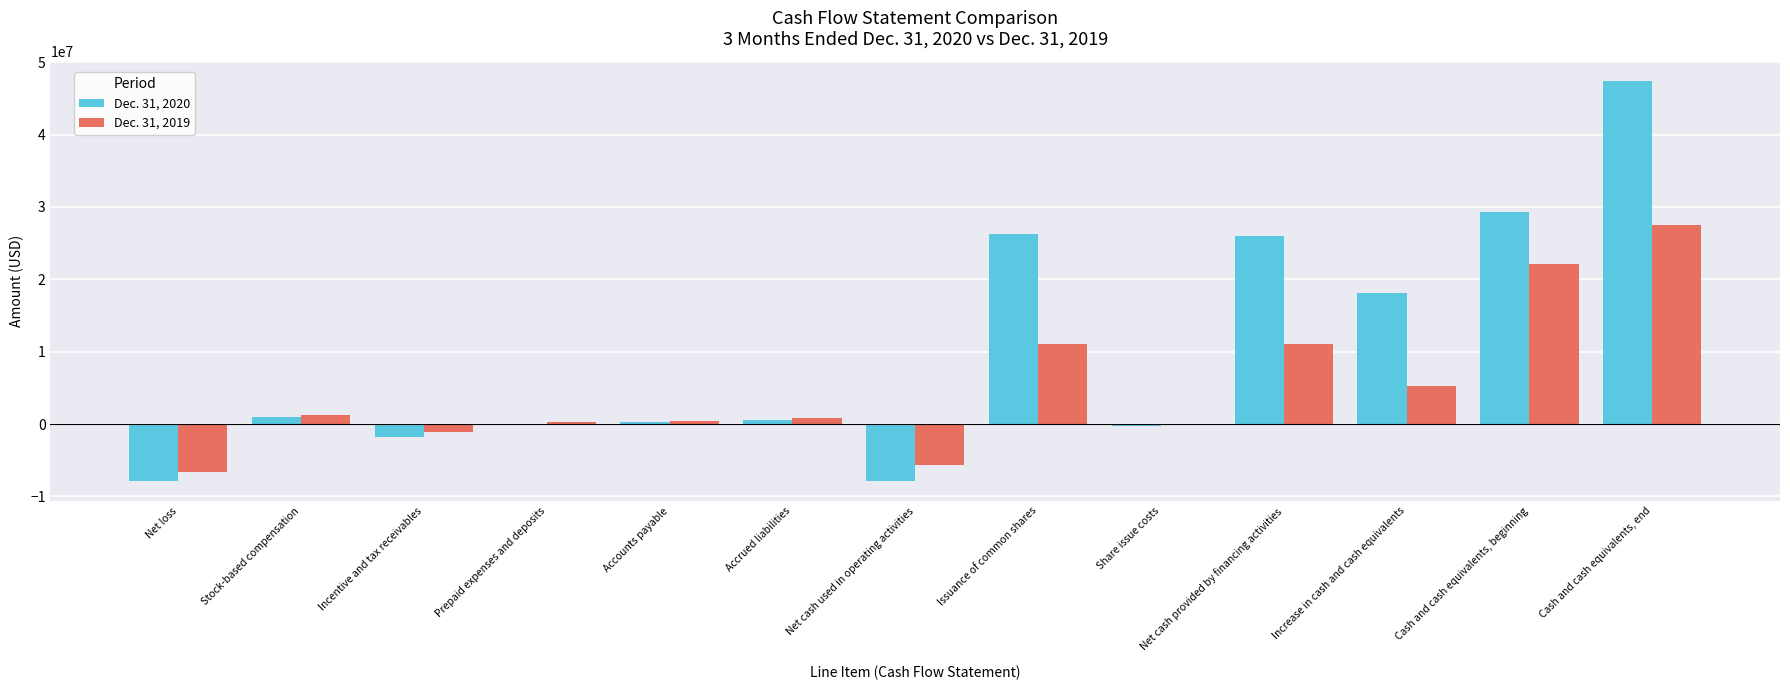

At which label is Dec. 31, 2020 closest to 19743110?

Increase in cash and cash equivalents